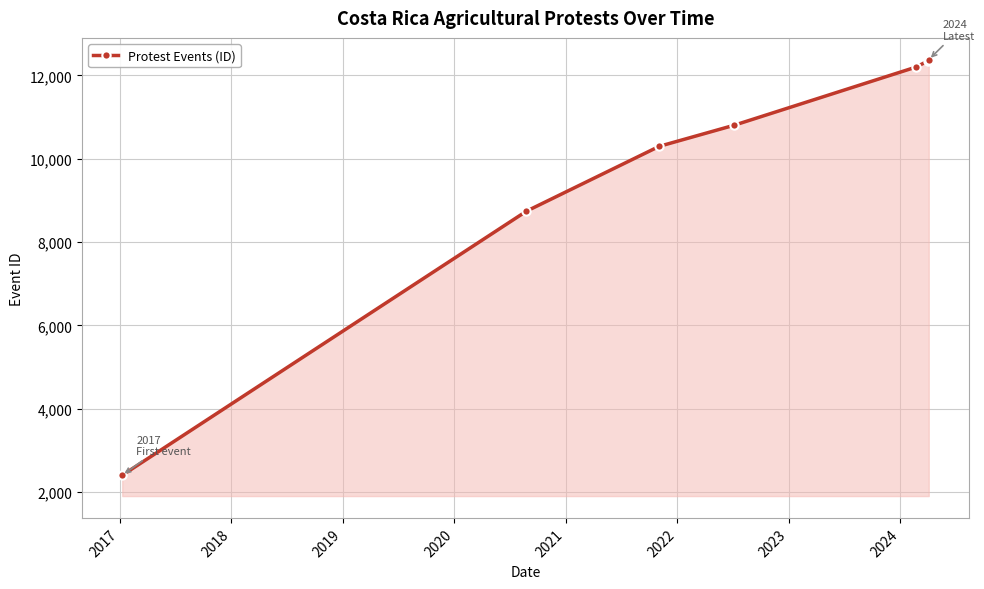

What is the greatest value displayed?

12378